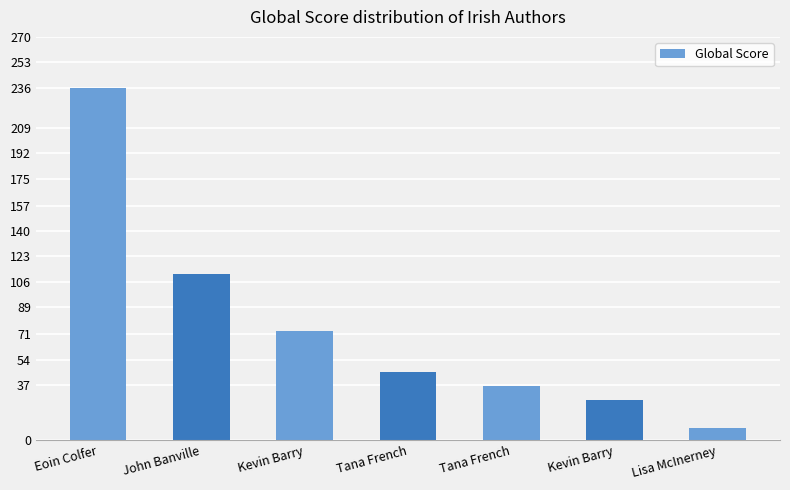

At which category does the chart reach its peak across all series?

Eoin Colfer